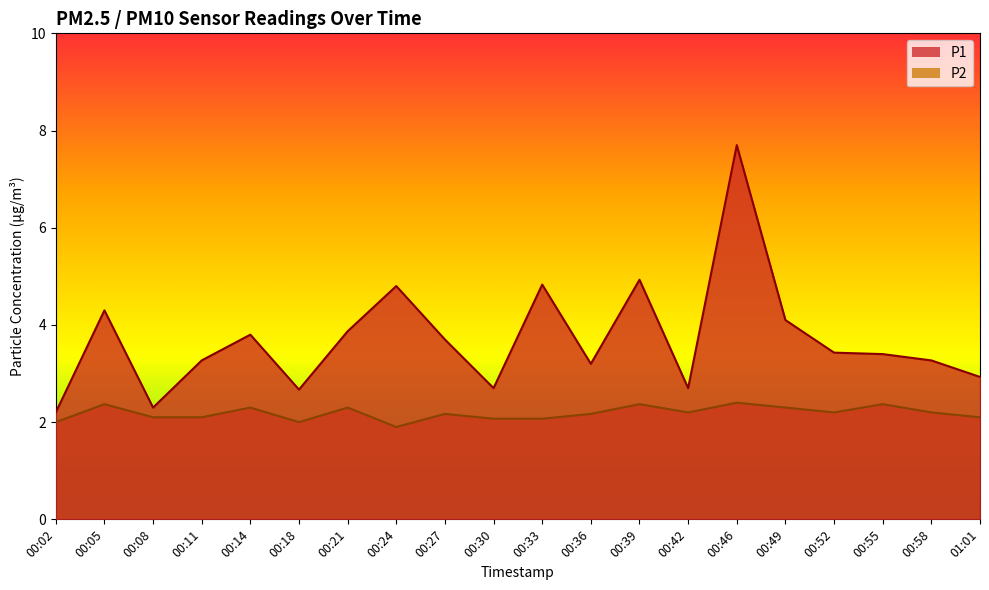

Which series changed the most between 00:55 and 01:01?

P1